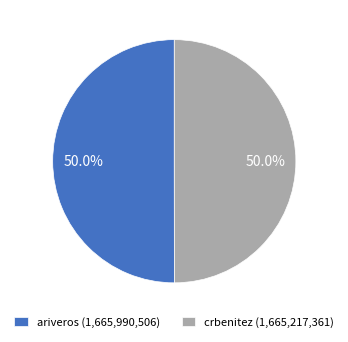

To the nearest percent, what is the average slice percentage?

50%